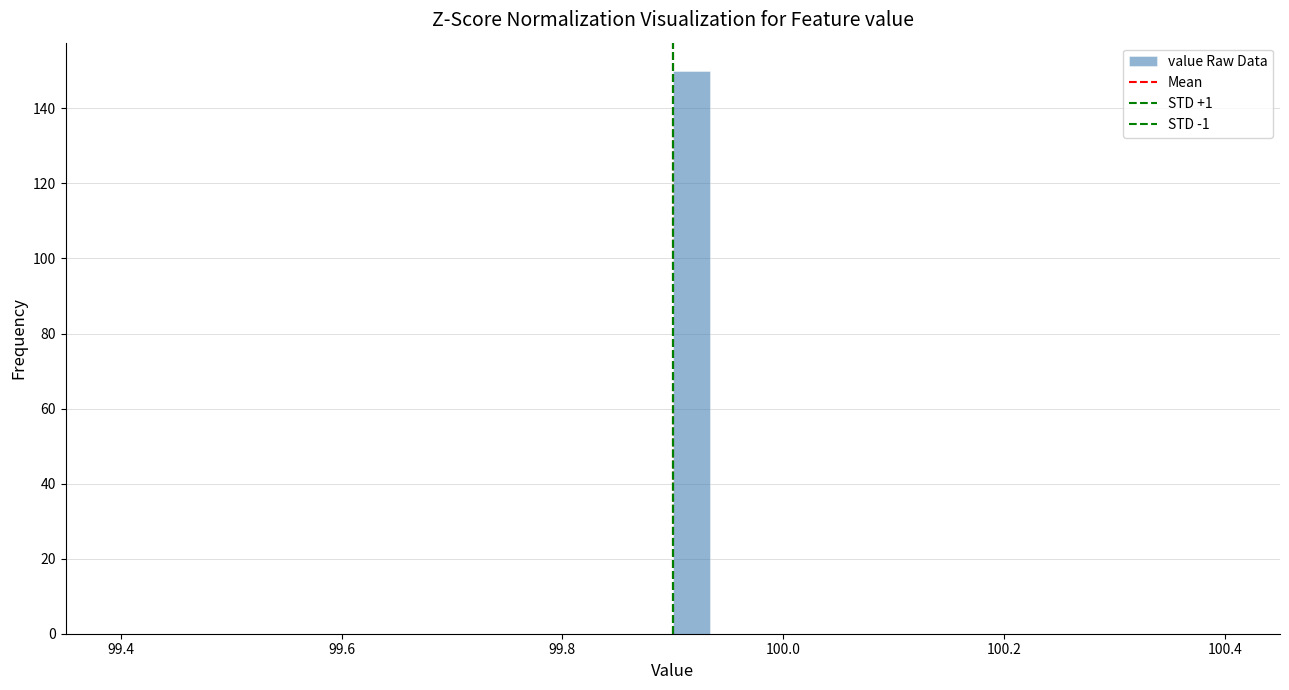

Read against the x-axis, roughly where is the centre of the tallest bar?

99.92